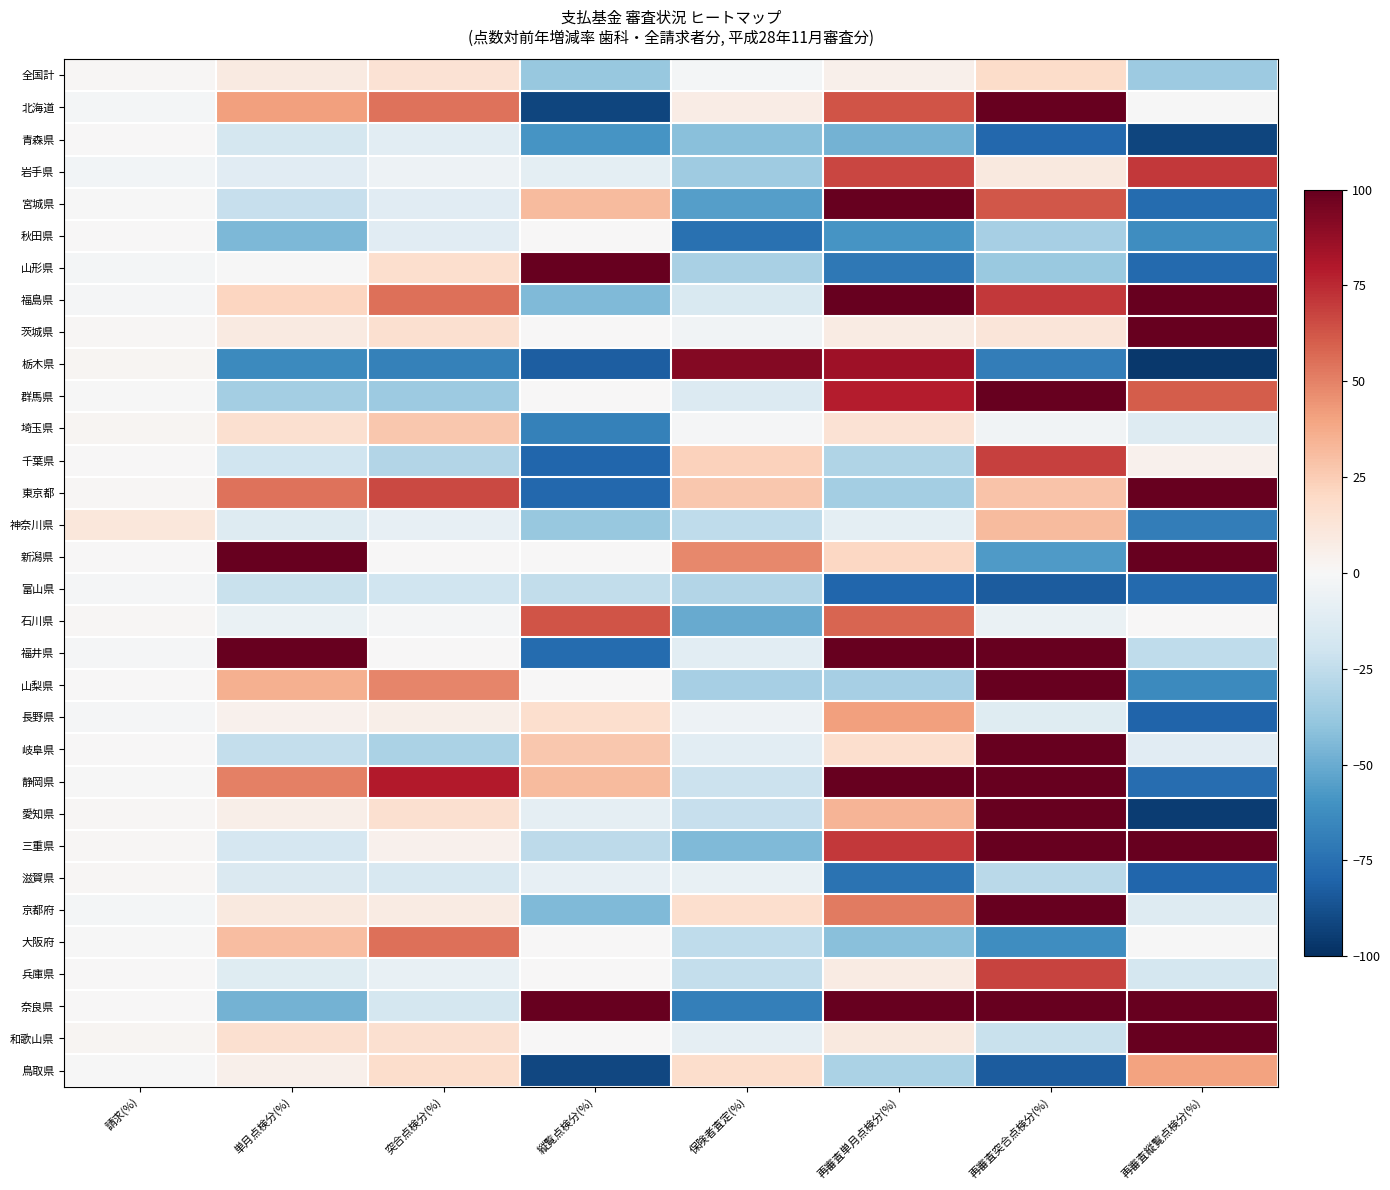

Which series changed the most between 請求(%) and 単月点検分(%)?

福井県